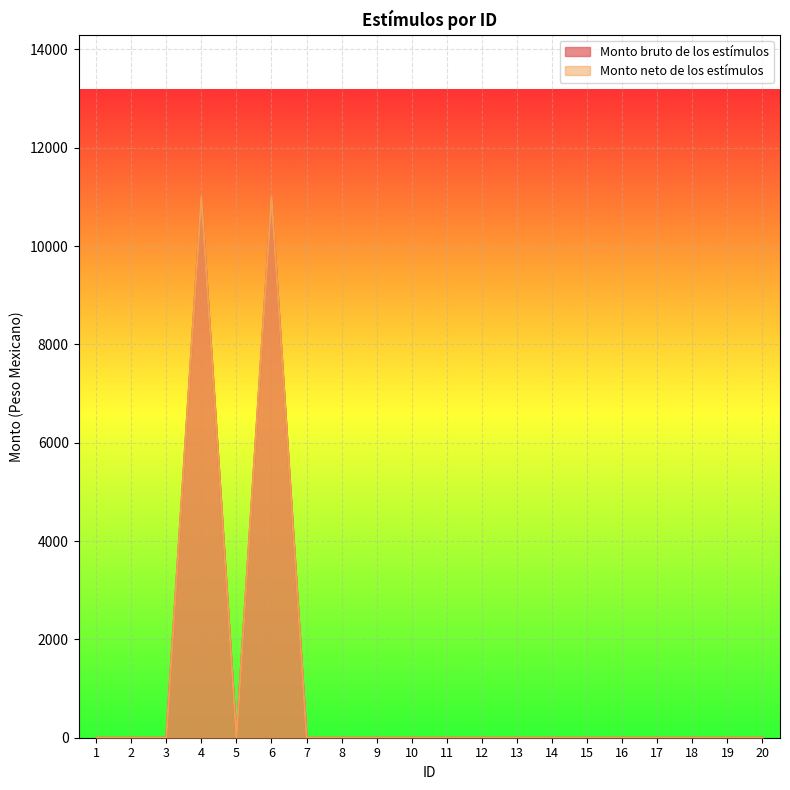

Does the chart display data point markers on the line(s)?

No